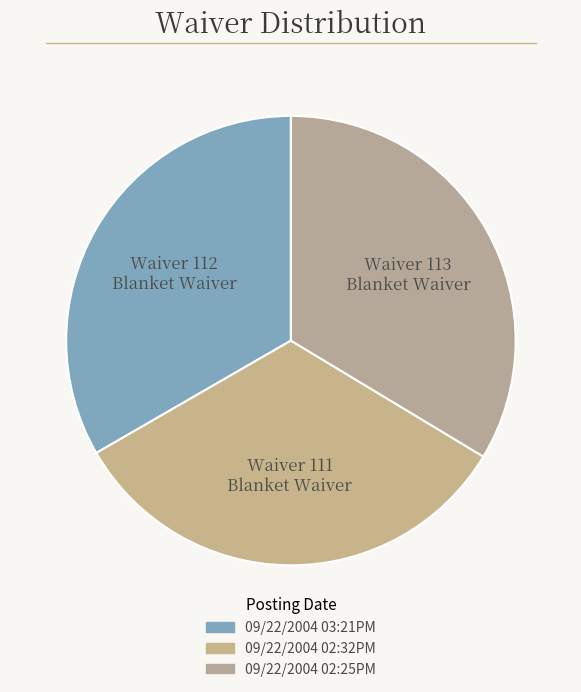

Is there a majority slice in this chart?

No